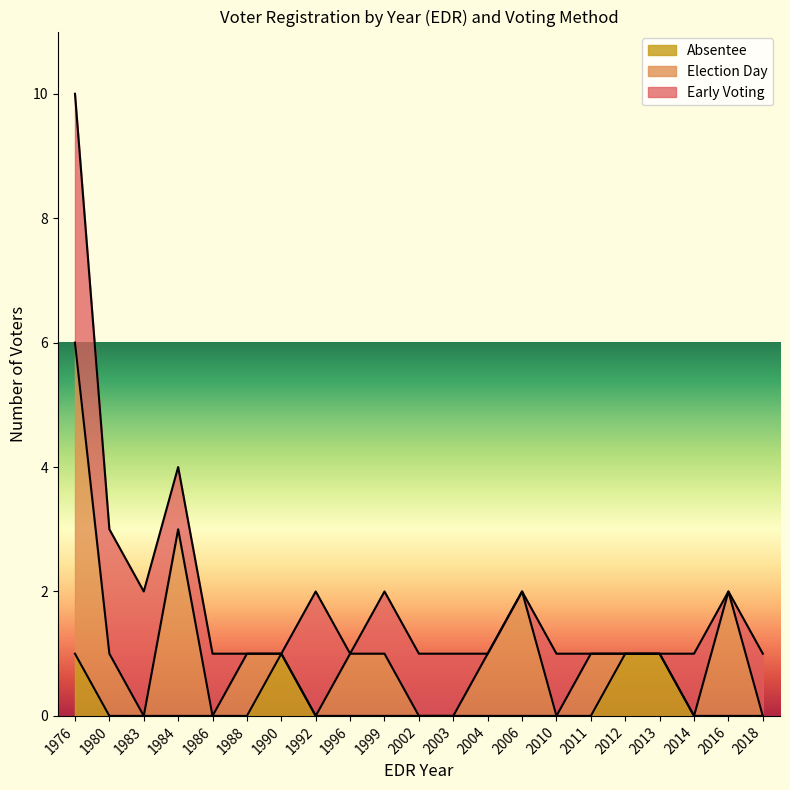

At which category is the sum across all series the highest?

1976